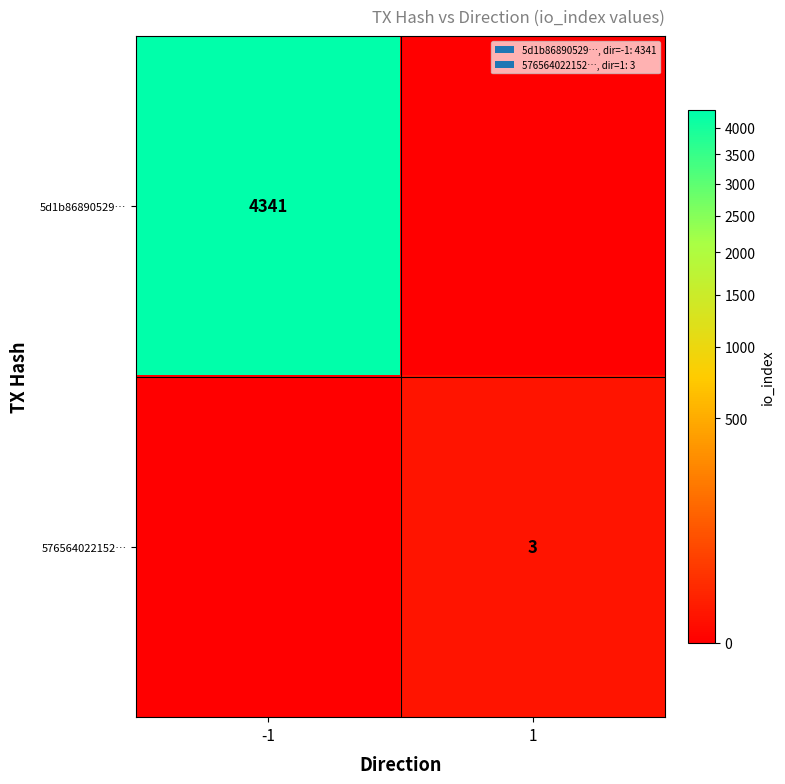

True or false: 5d1b86890529… has a value of 1282 at -1.

False